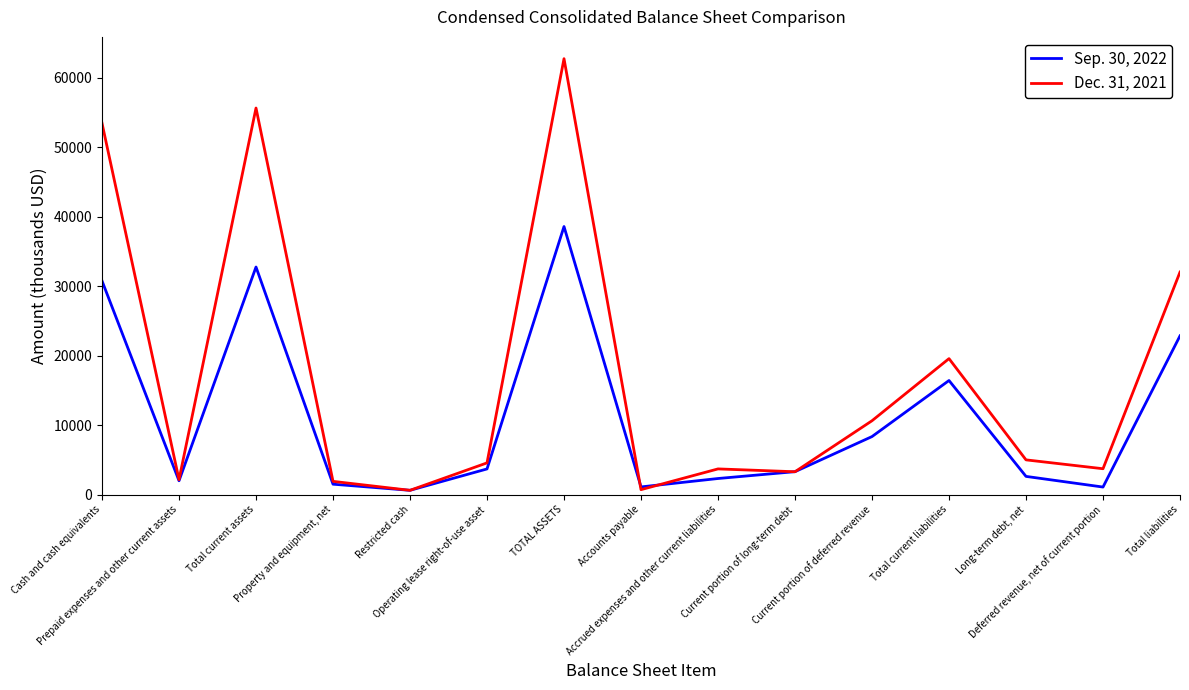

How many categories are shown in the chart?

15